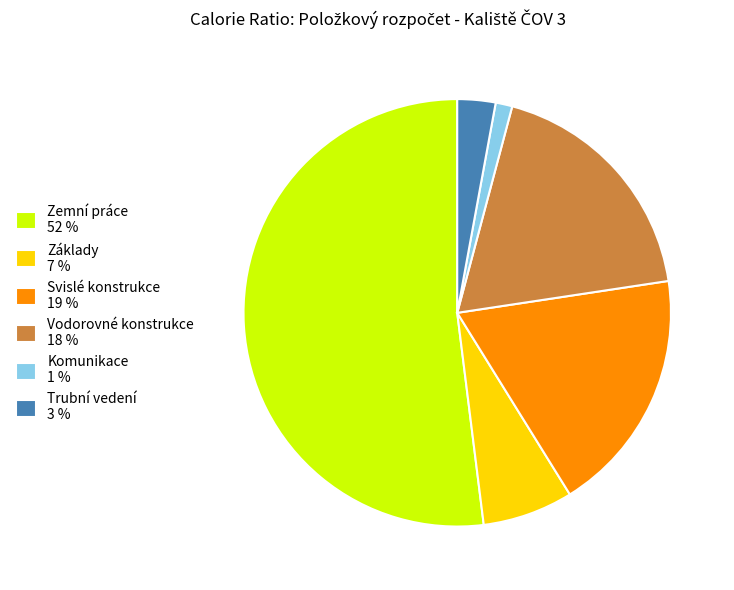

Does any single category account for the majority?

Yes